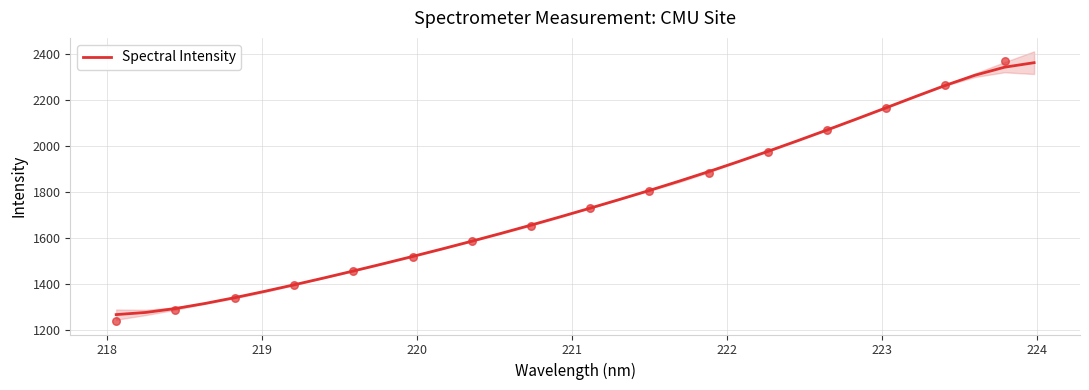

What is the lowest value of the Spectral Intensity series?

1267.6